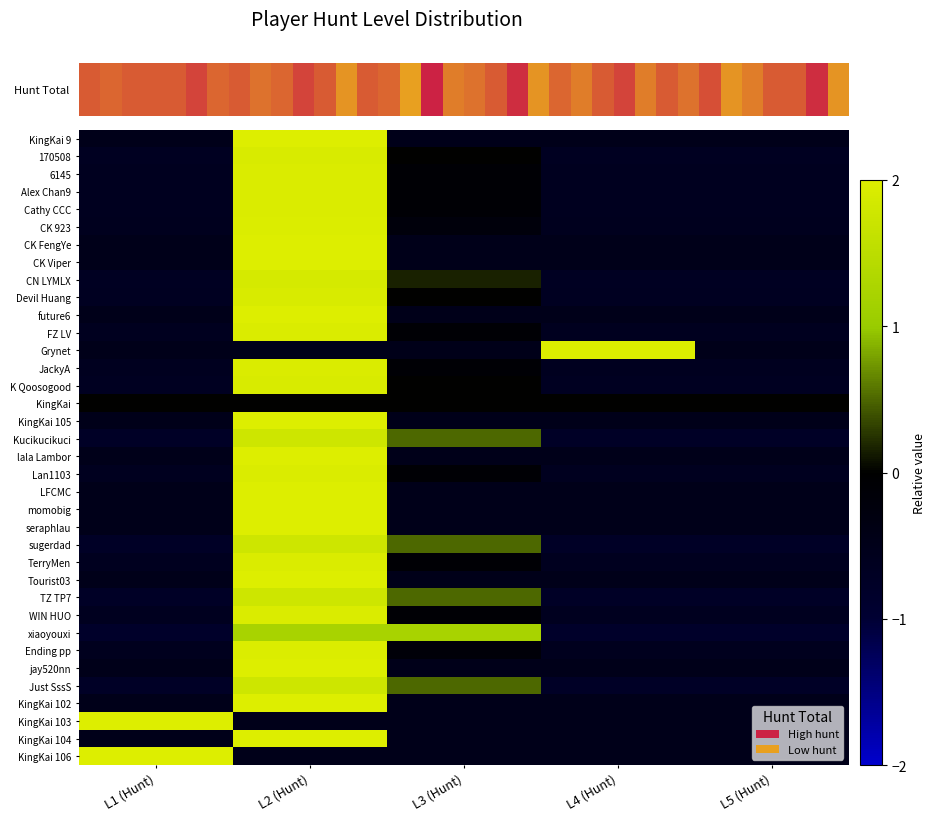

What is the spread (max minus min) of values at L4 (Hunt)?

2.8